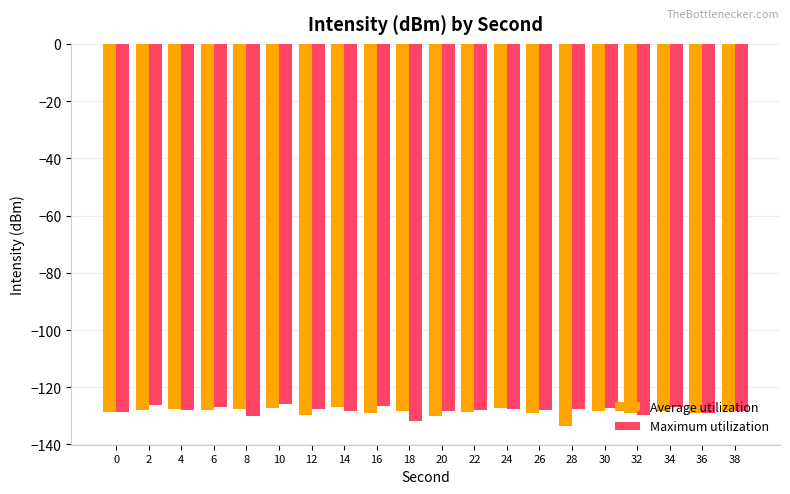

What is the minimum value for Maximum utilization?

-131.6